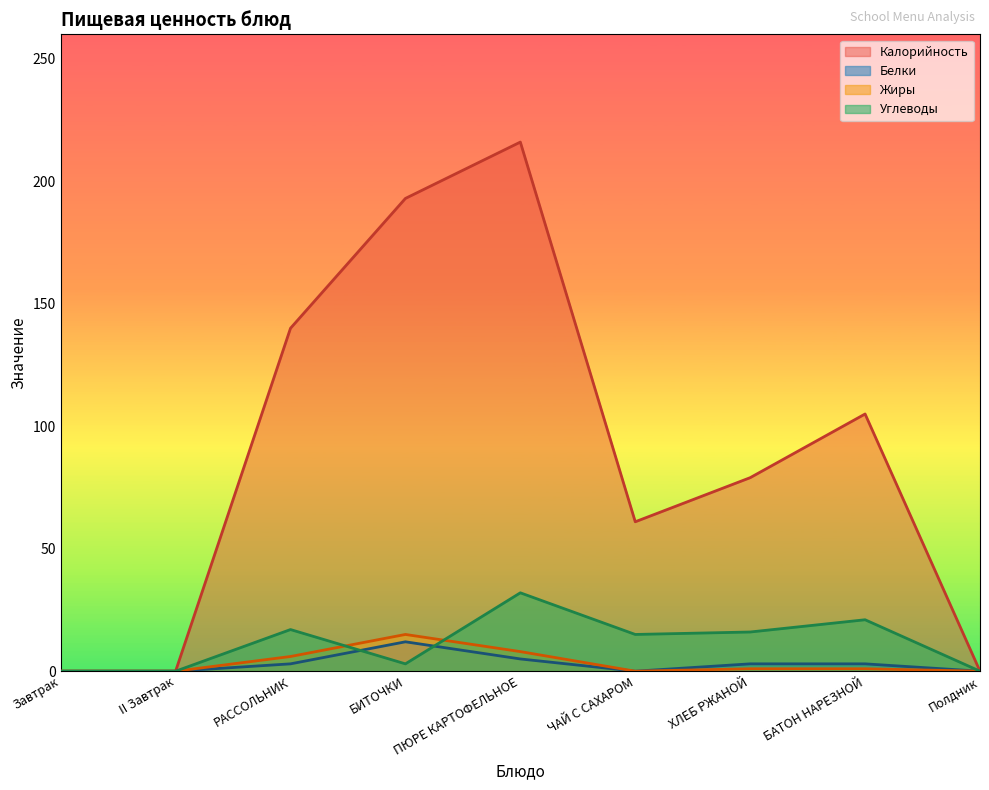

Reading right to left, transcribe all the data shown in this chart.

Калорийность: 0	105	79	61	216	193	140	0	0
Белки: 0	3	3	0	5	12	3	0	0
Жиры: 0	1	1	0	8	15	6	0	0
Углеводы: 0	21	16	15	32	3	17	0	0